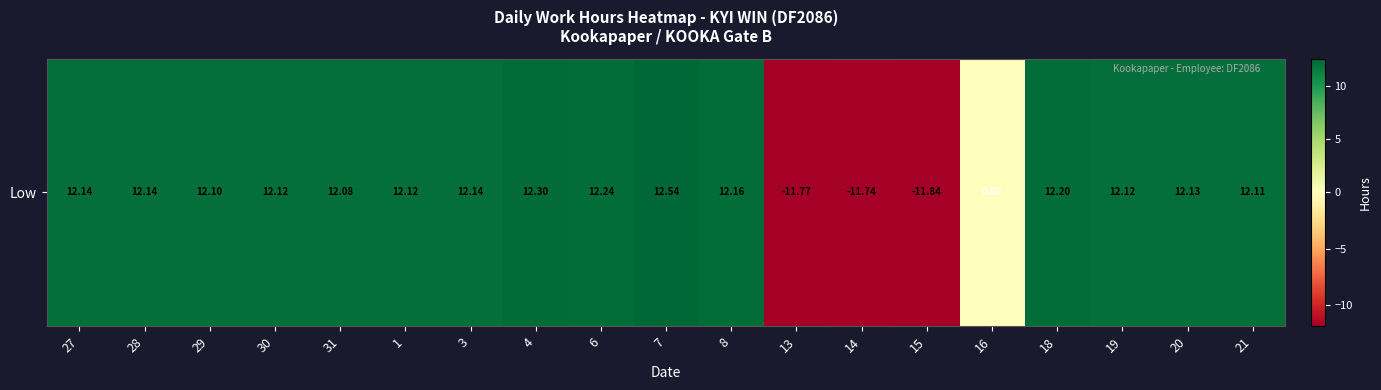

What is the difference between the maximum and second lowest values?

24.3